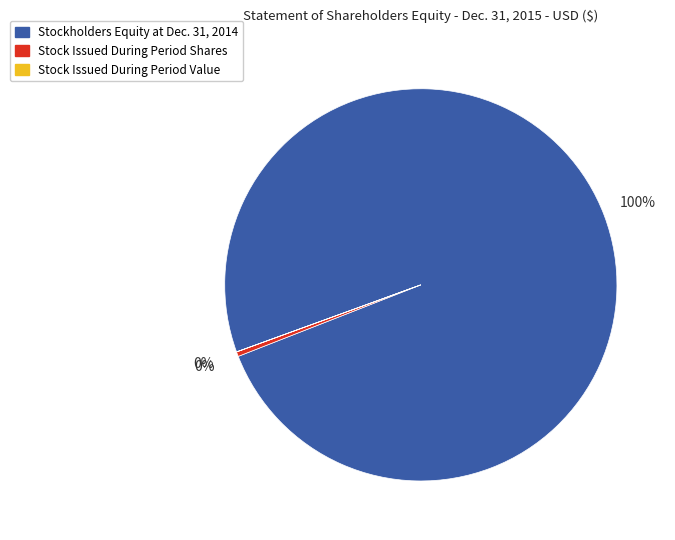

Which has a higher value, Stockholders Equity at Dec. 31, 2014 or Stock Issued During Period Shares?

Stockholders Equity at Dec. 31, 2014